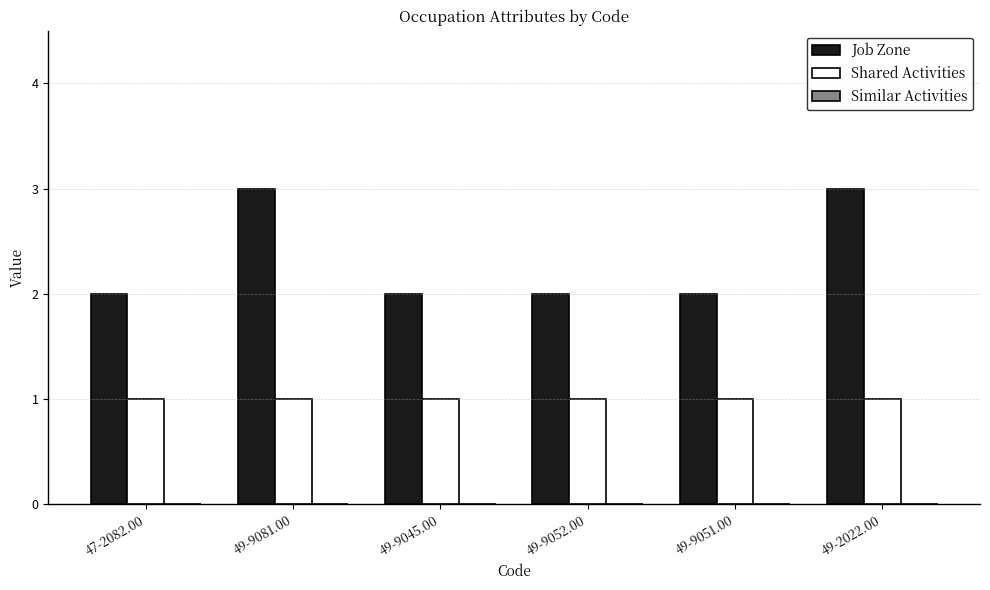

Which series has the widest spread of values?

Job Zone